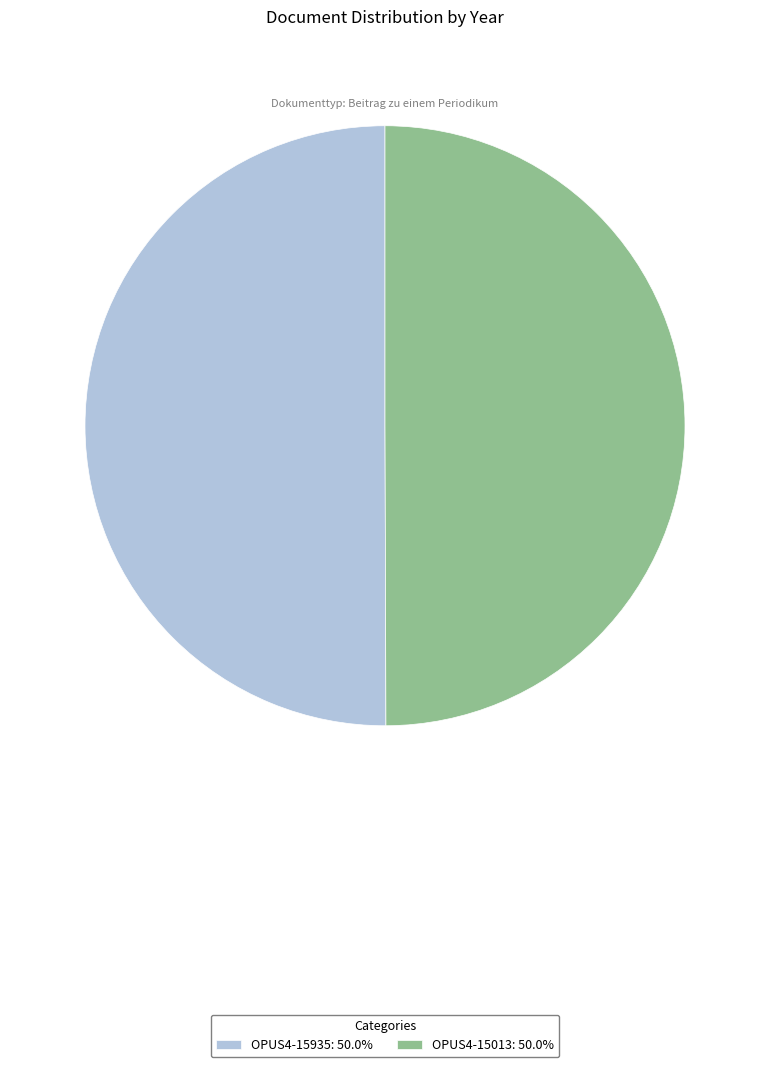

Approximately how many times larger is the value at OPUS4-15013: 50.0% compared to OPUS4-15935: 50.0%?

1.0